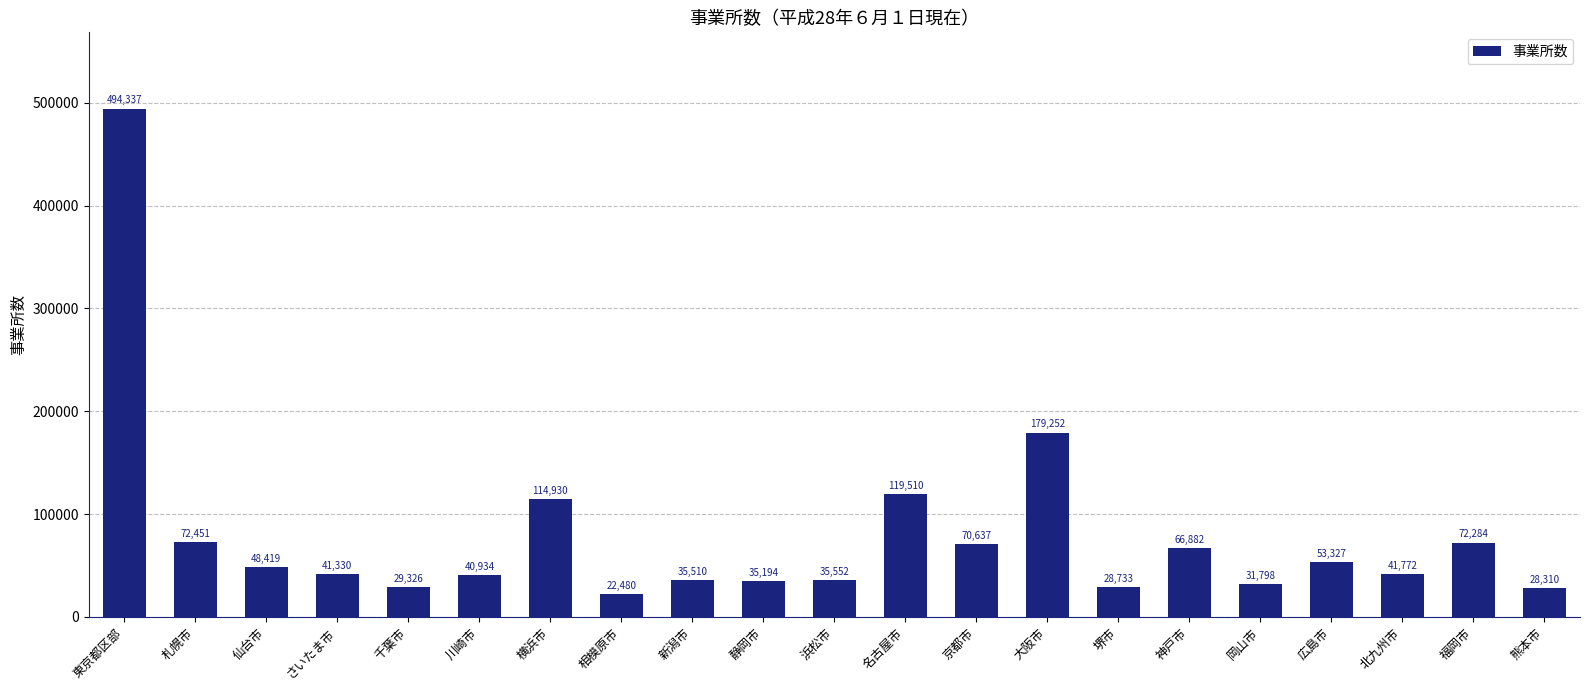

Read the value at 静岡市, to the nearest 50.

35200